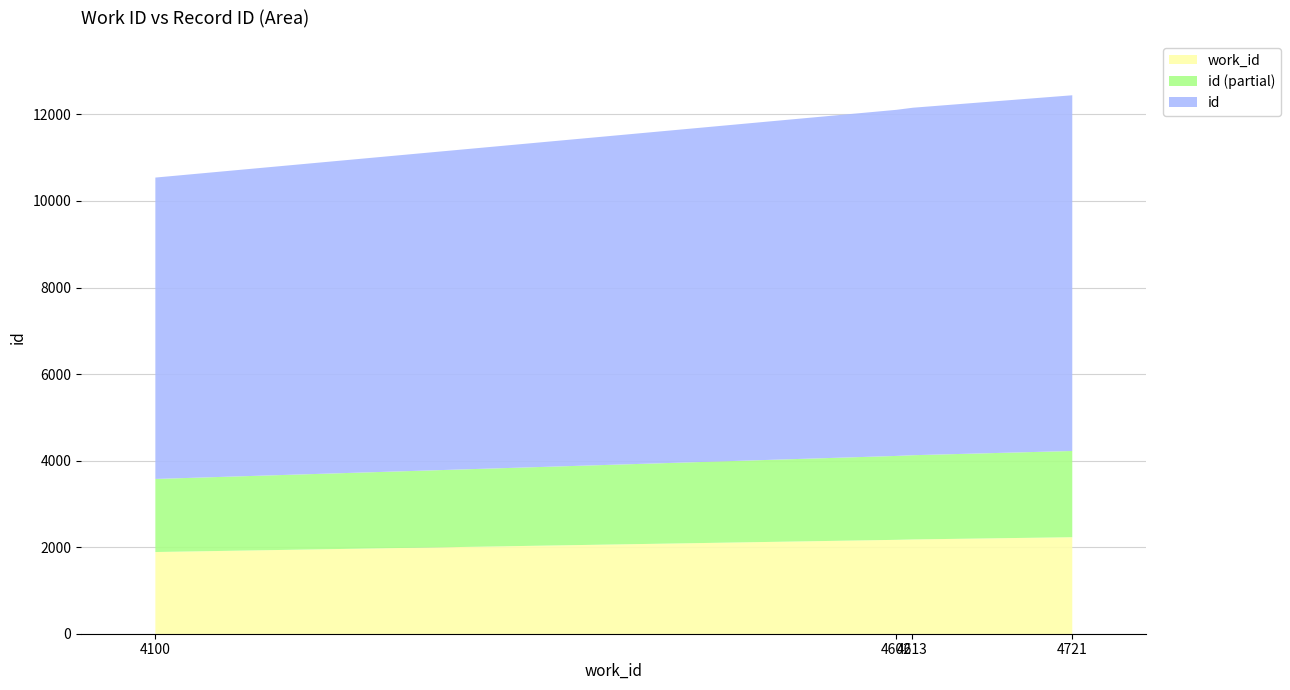

At which label is id closest to 11504?

4602